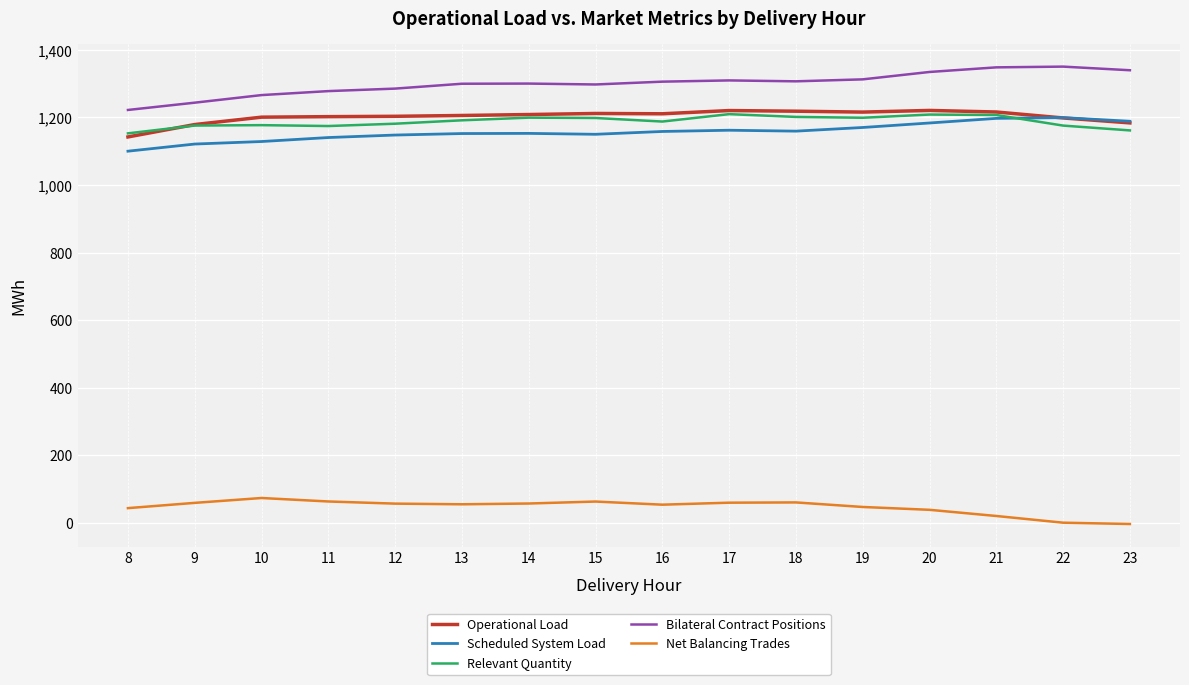

What is the spread (max minus min) of values at 12?

1228.3